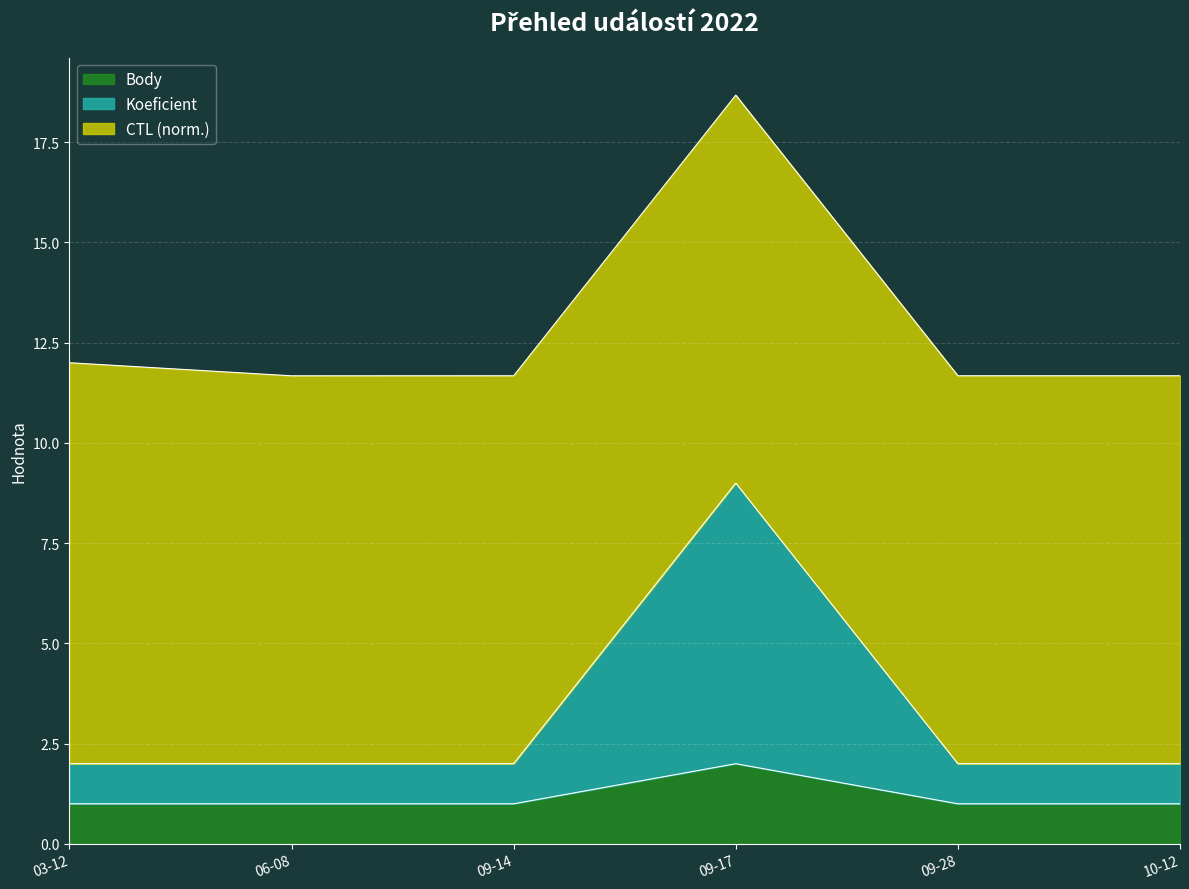

Which category has the highest value in the Body series?

09-17